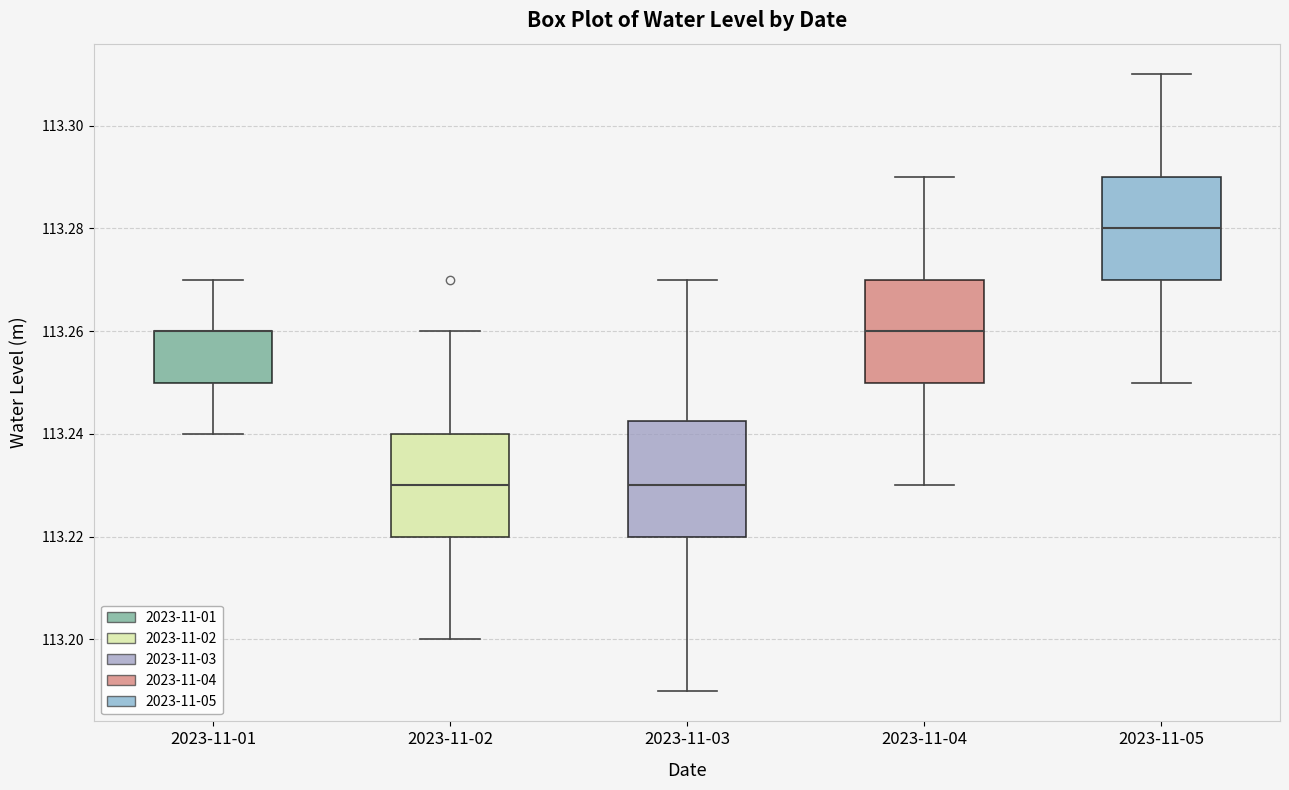

Which box is the tallest, from its lower edge to its upper edge?

2023-11-03